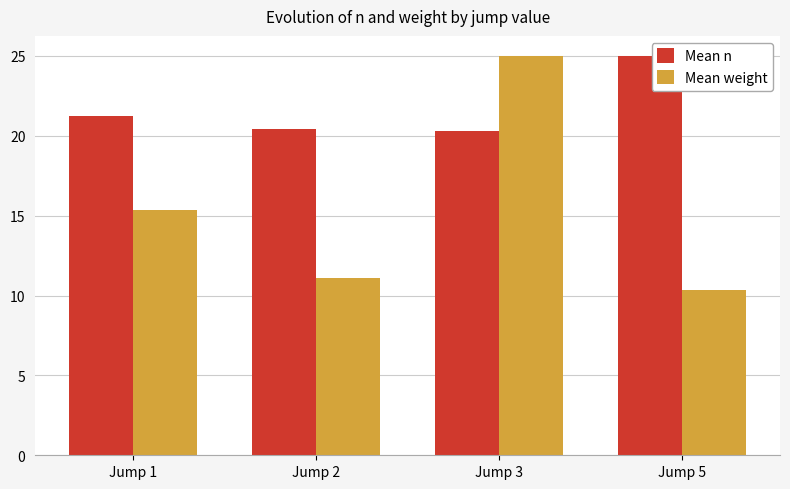

The Mean weight series shows 10.3 at Jump 5. True or false?

True